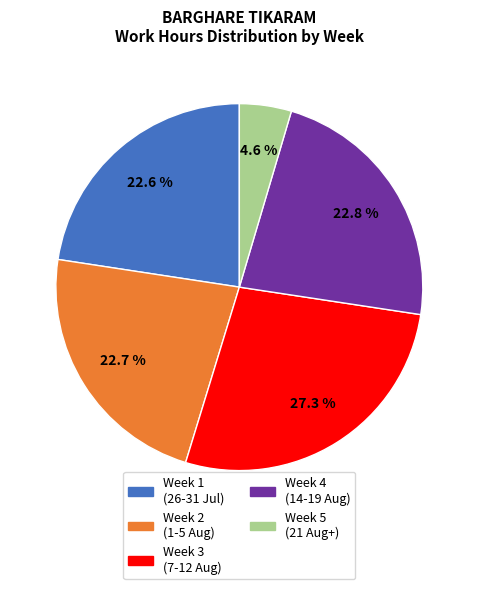

Is there a majority slice in this chart?

No